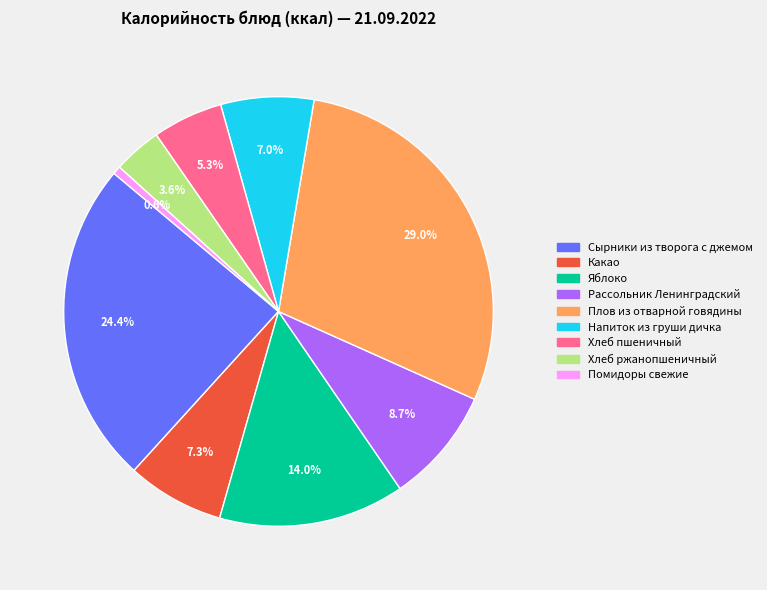

Does any single category account for the majority?

No